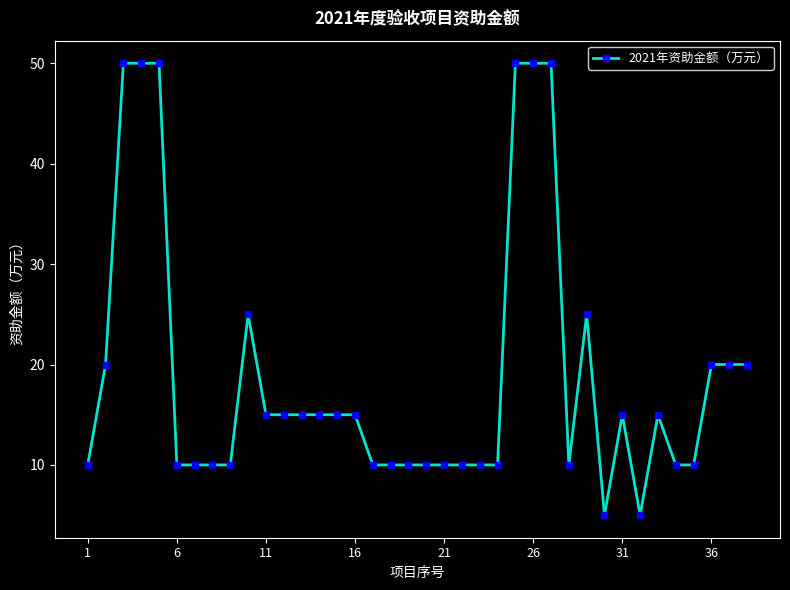

What is the smallest value displayed?

5